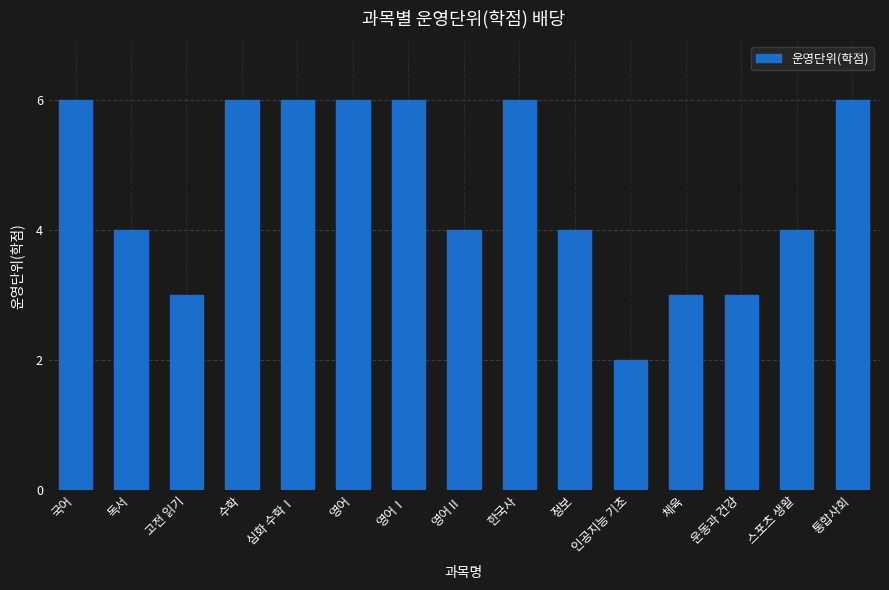

The value at 정보 is 4. True or false?

True